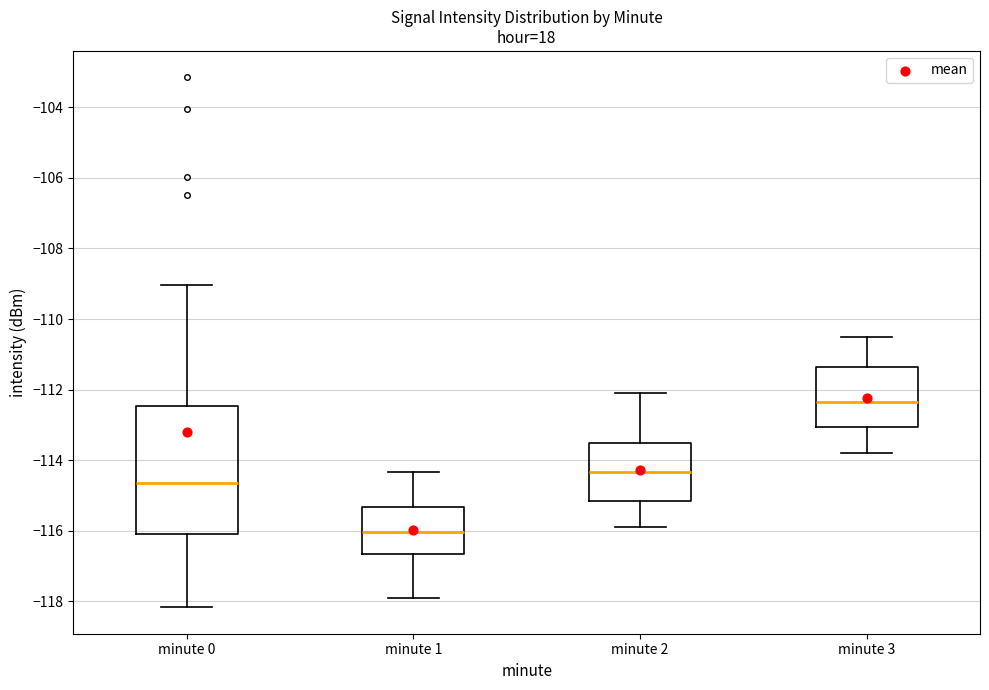

Where does the upper whisker of the box for minute 0 end on the y-axis? The values are not printed on the chart, so give them approximately, as read against the axis.

-109.0